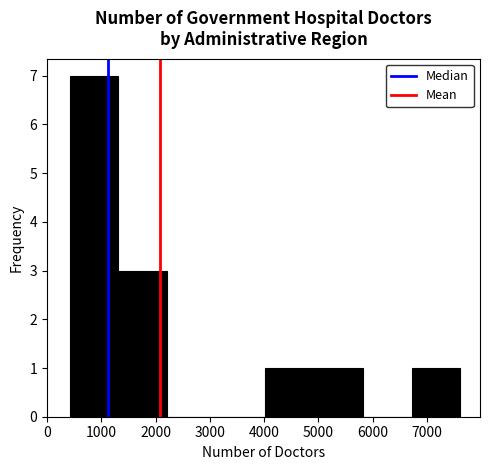

Reading left to right, list every bar in this chart as the range it spans on the x-axis followed by its height. Neither the bar edges nor the heights are printed on the chart, so give them approximately, as read against the axes.

400 to 1300: 7
1300 to 2200: 3
2200 to 3100: 0
3100 to 4000: 0
4000 to 4900: 1
4900 to 5800: 1
5800 to 6700: 0
6700 to 7600: 1